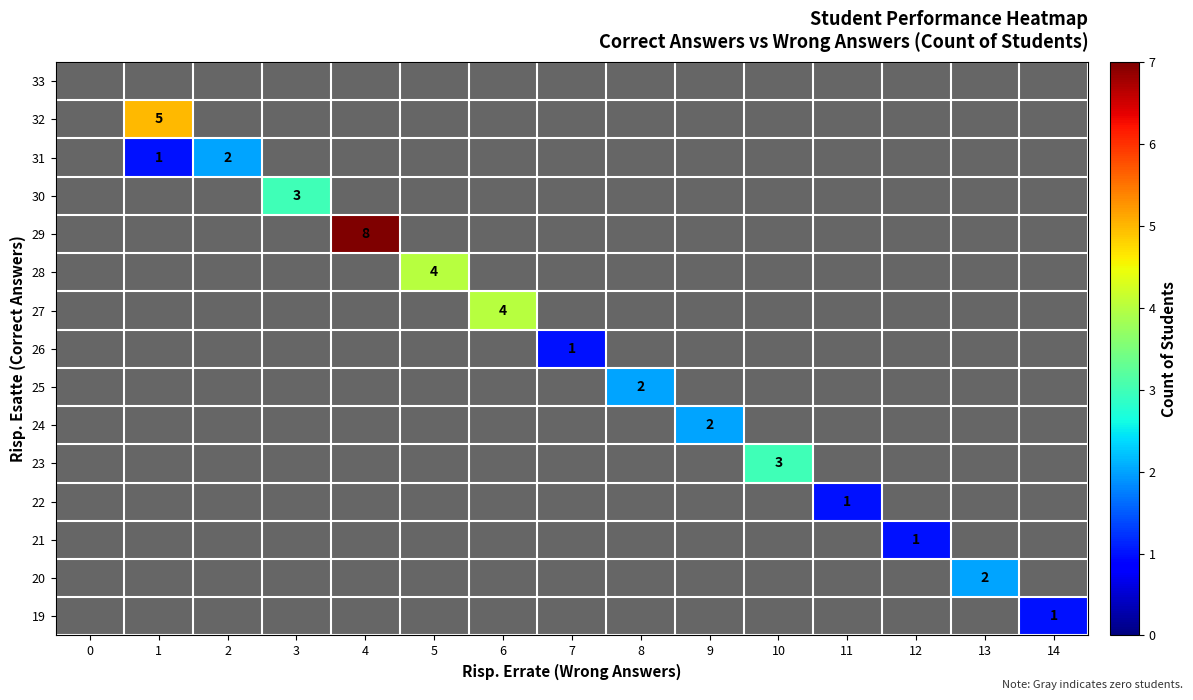

True or false: 26 has a value of 2 at 7.

False